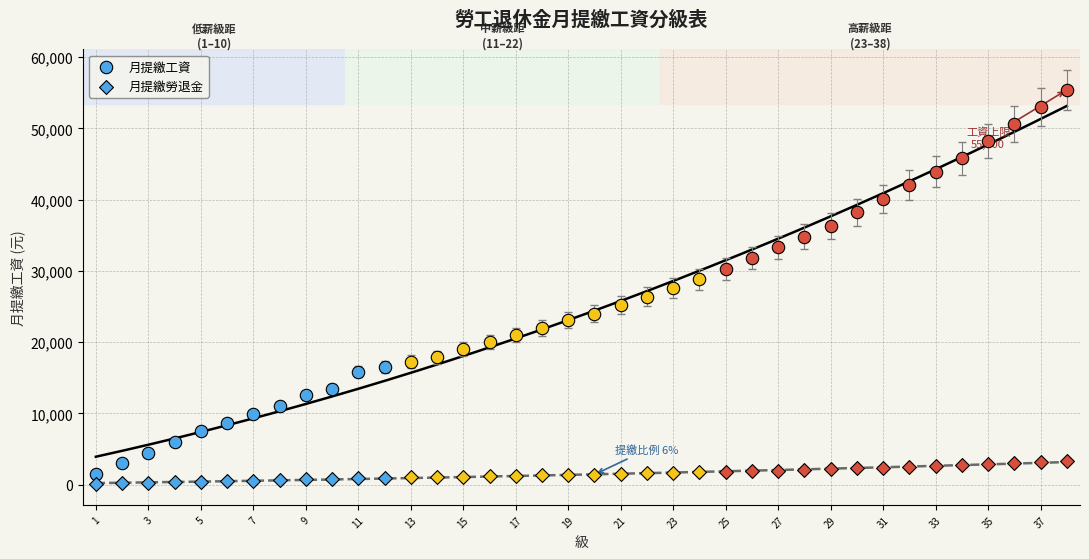

At which category is the sum across all series the highest?

38